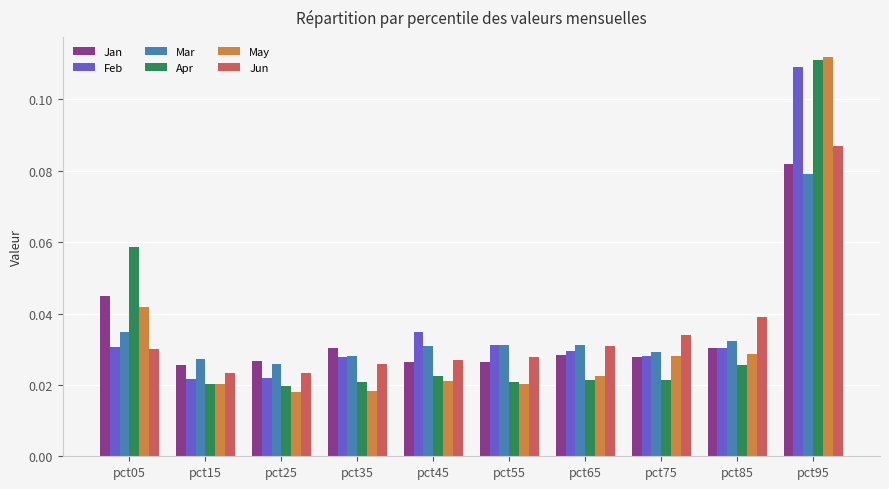

At how many categories does at least one series exceed 0?

10